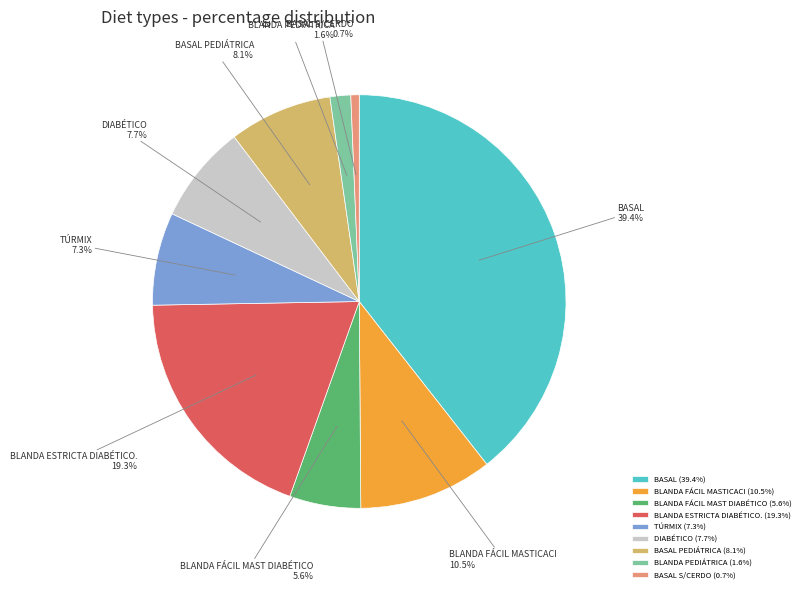

How many segments does this pie chart have?

9